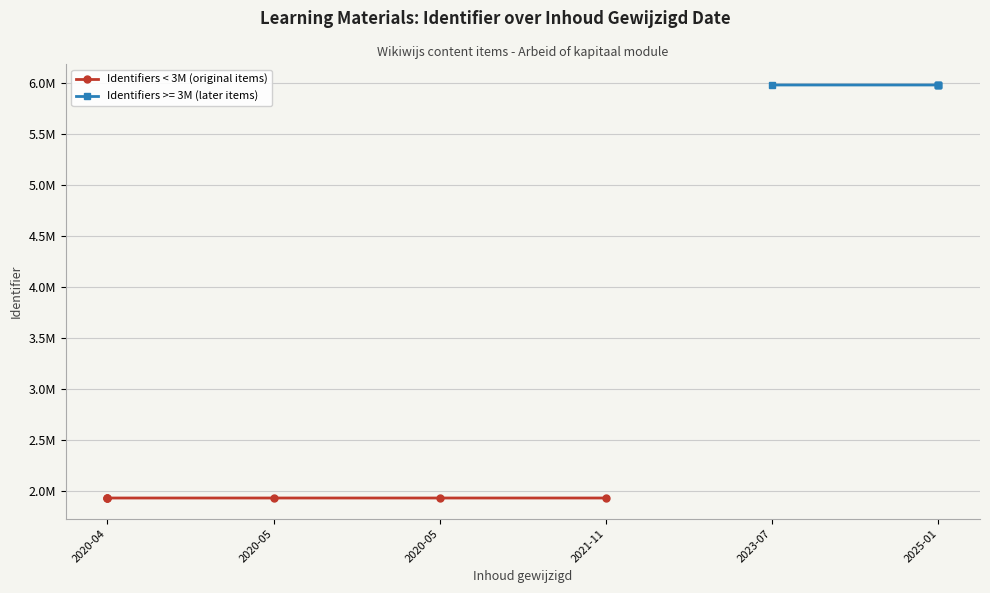

True or false: there are more than 1 points higher than both neighbors.

False